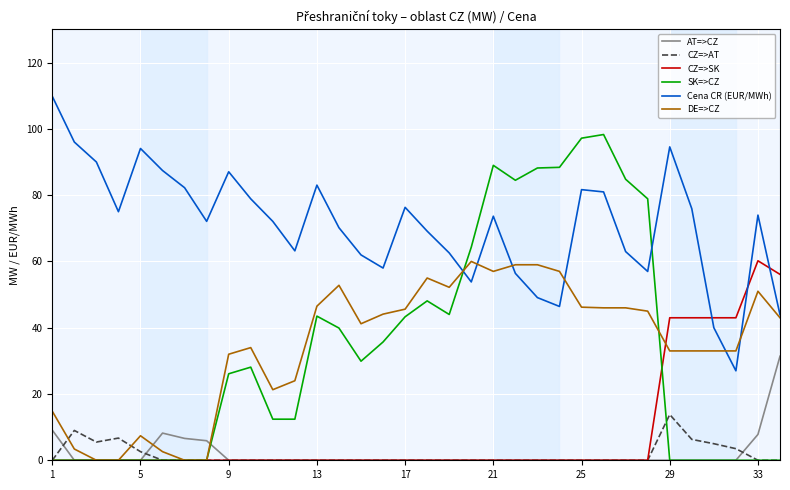

How many distinct data groups are displayed?

6